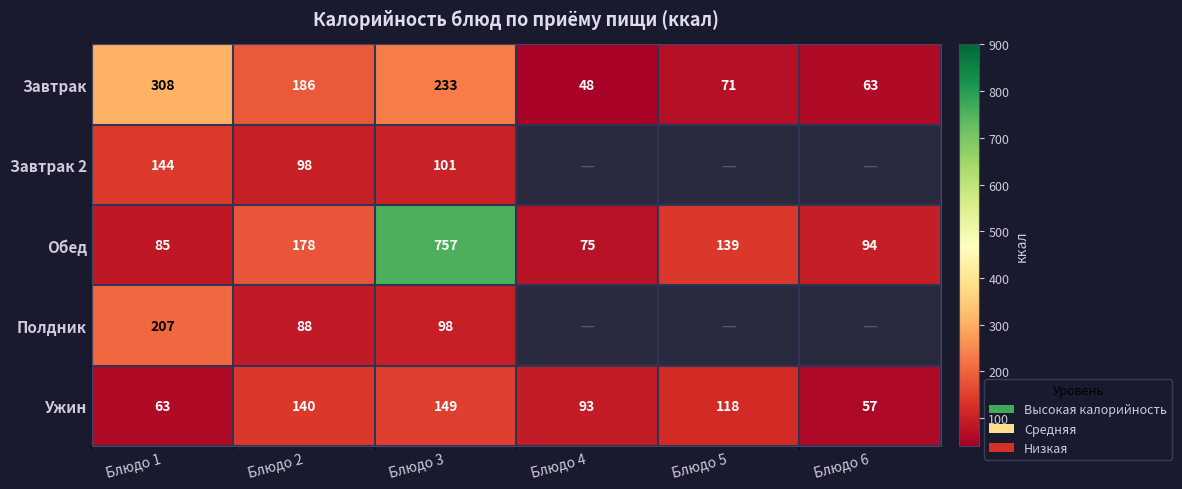

Where is Обед nearest to the value 416?

Блюдо 2